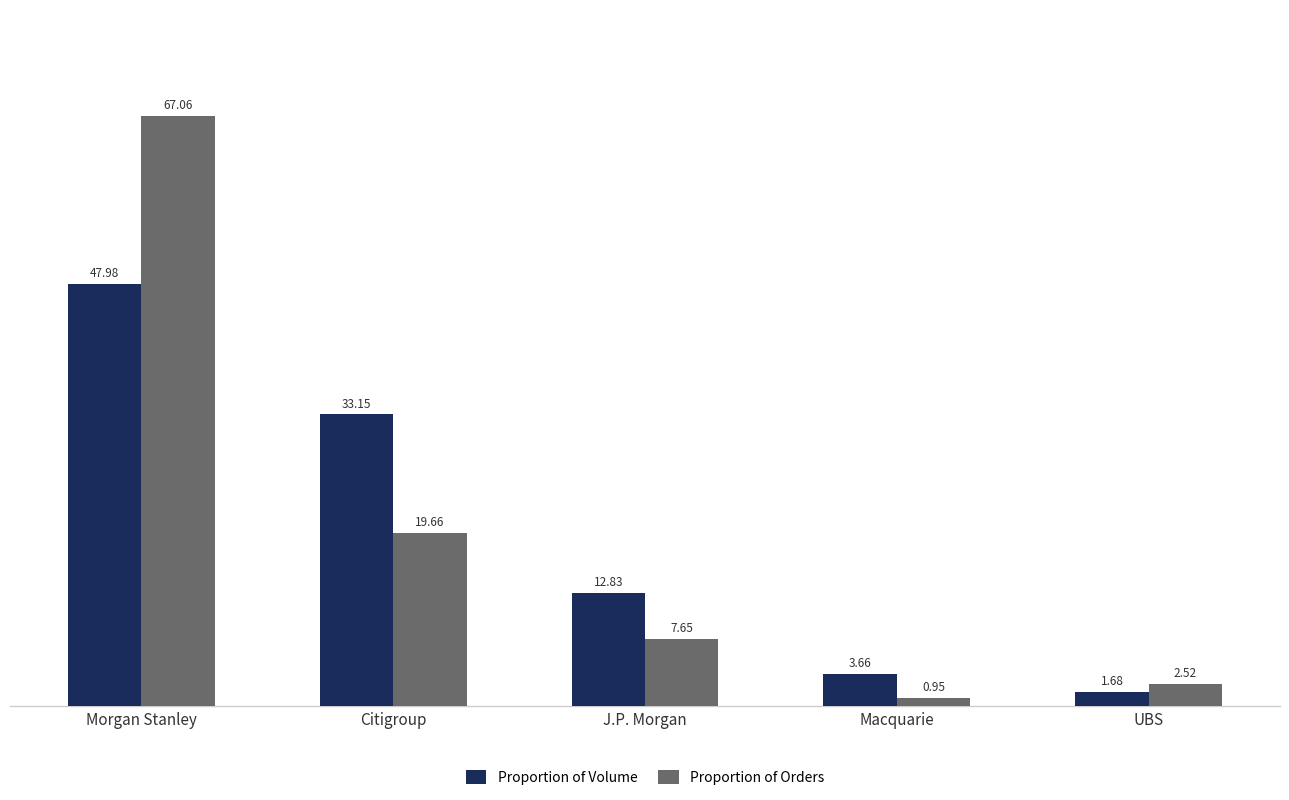

At which label does Proportion of Orders reach its peak?

Morgan Stanley